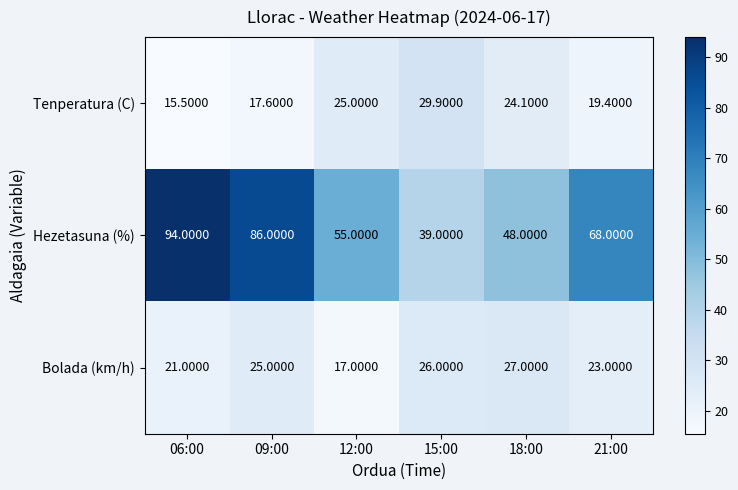

At which category is the sum across all series the highest?

06:00